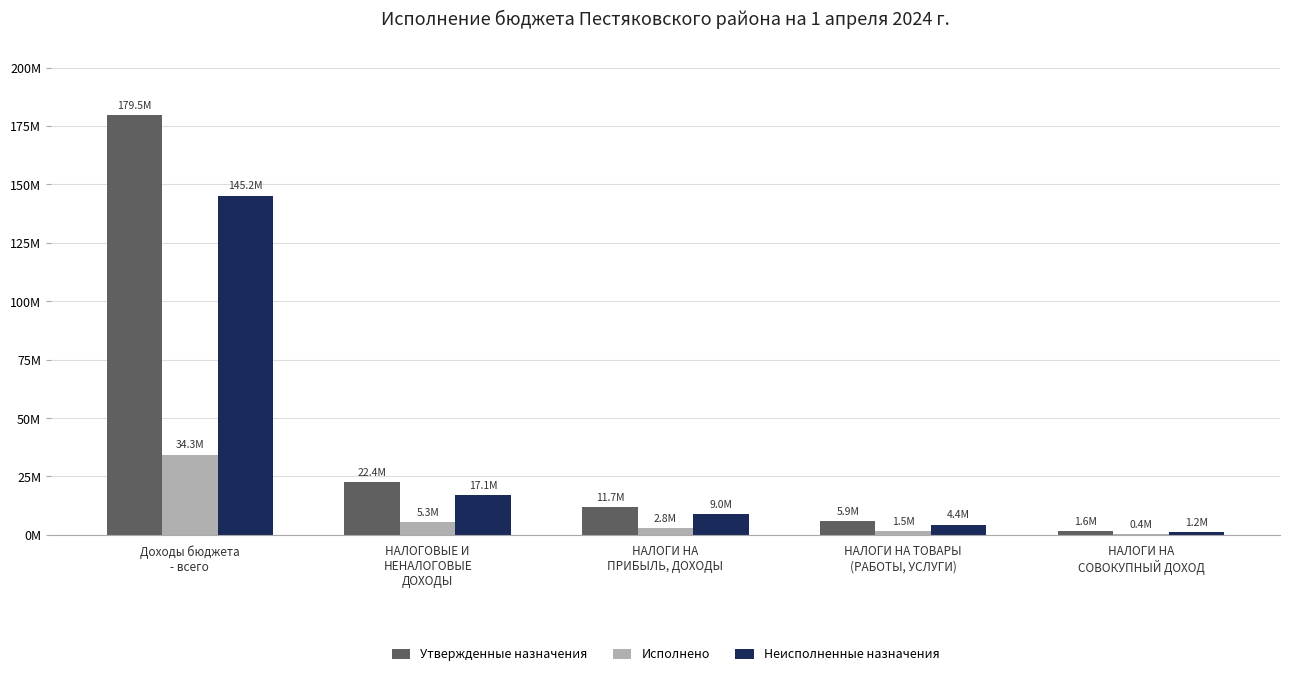

Which series has the largest range (max minus min)?

Утвержденные назначения